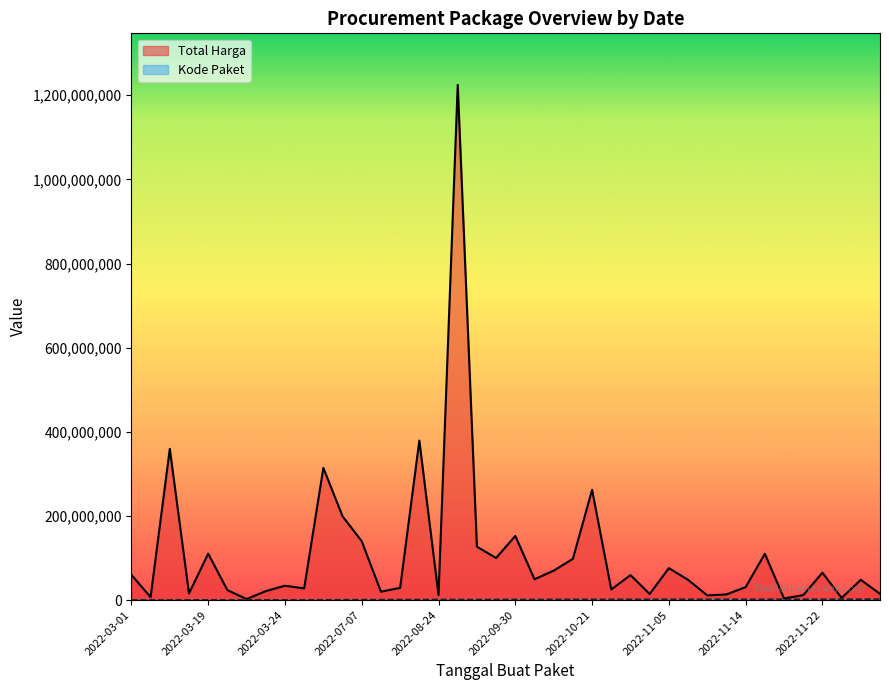

True or false: Kode Paket and Total Harga intersect in this chart.

False